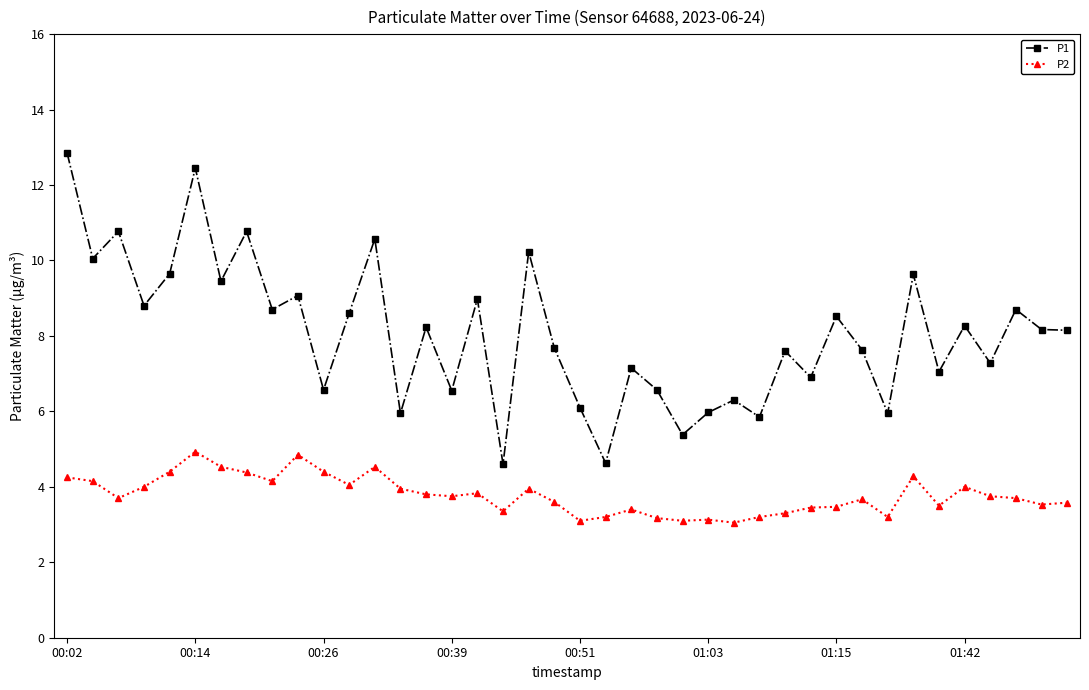

True or false: P1 and P2 intersect in this chart.

False